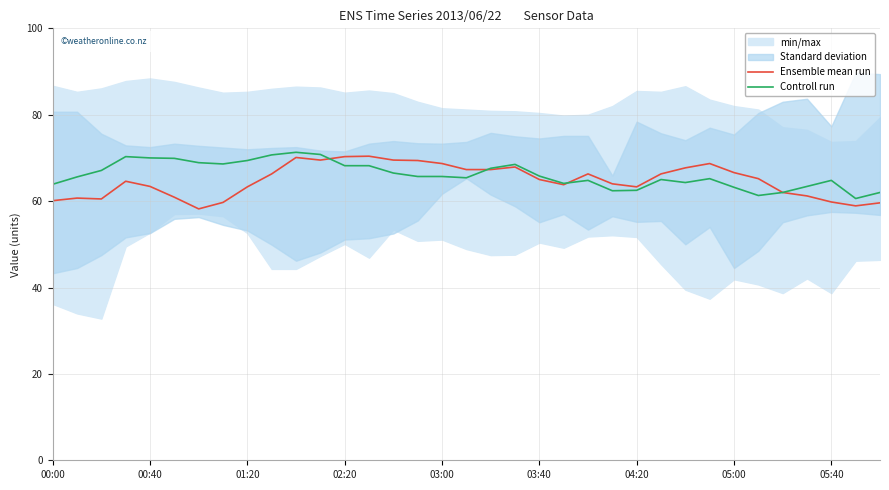

True or false: Ensemble mean run has a value of 94.9 at 04:20.

False